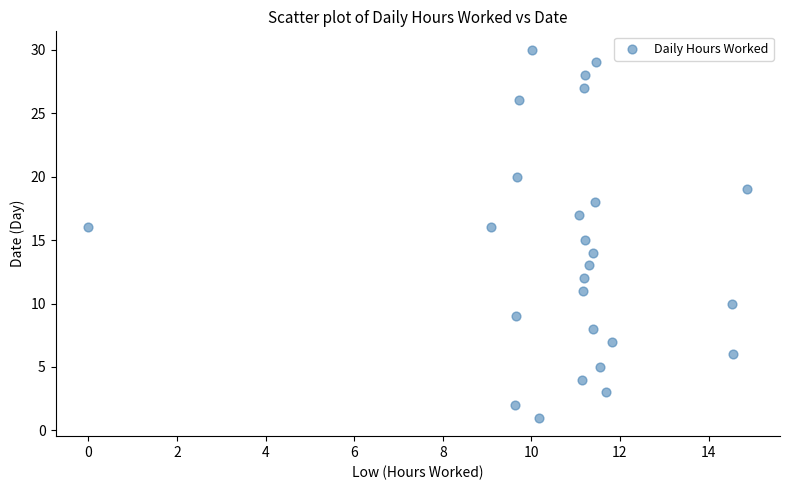

What is the range of Y values (max minus min)?

29